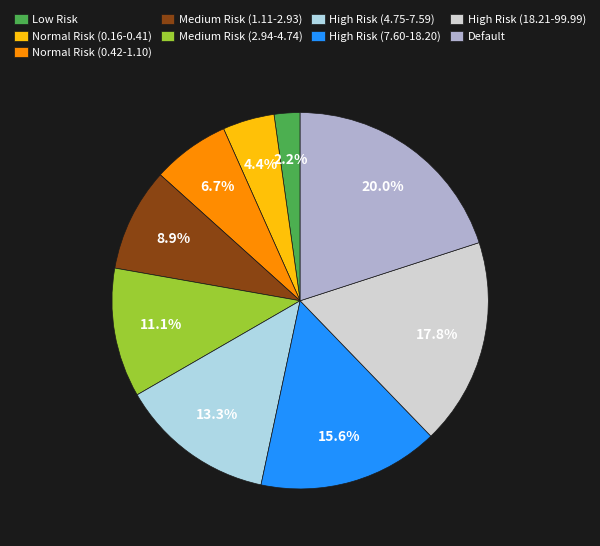

What percentage is the High Risk (4.75-7.59) slice, to the nearest percent?

13%